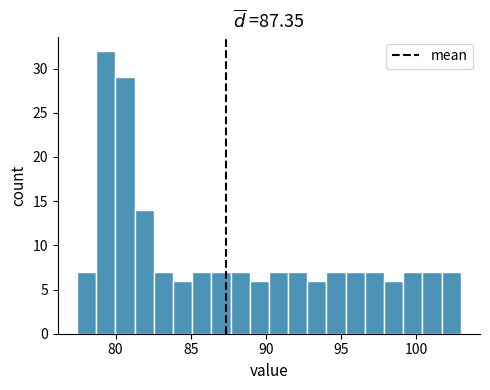

Read against the x-axis, roughly where is the centre of the tallest bar?

79.5